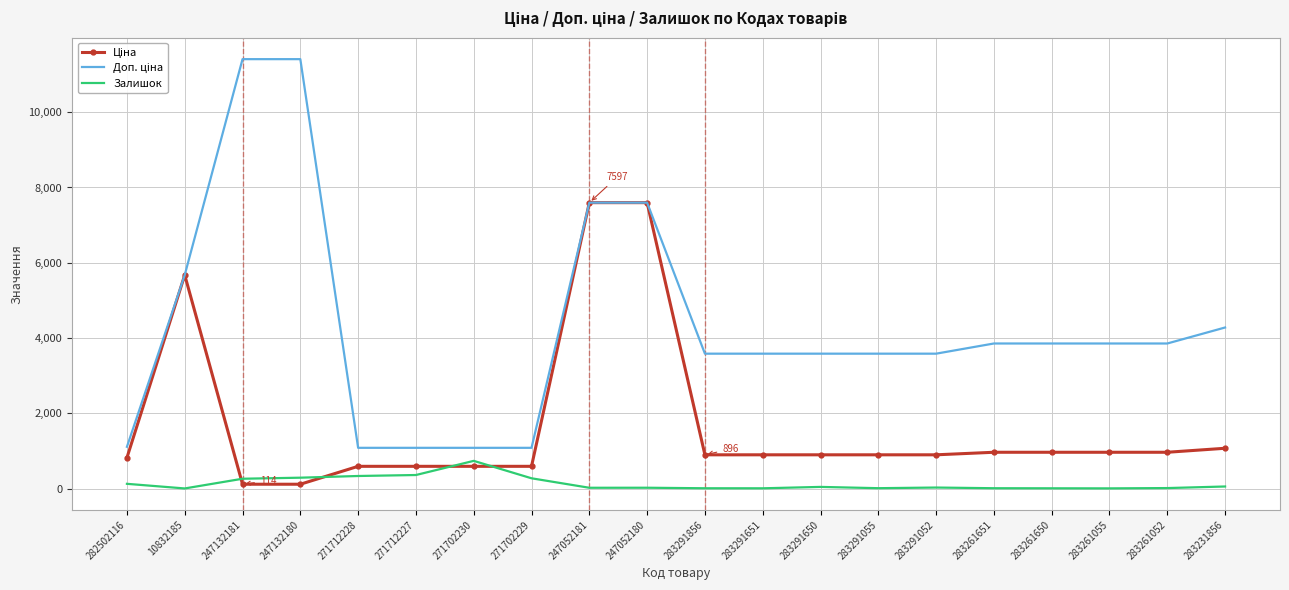

The Залишок series shows 6.0 at 283261650. True or false?

True